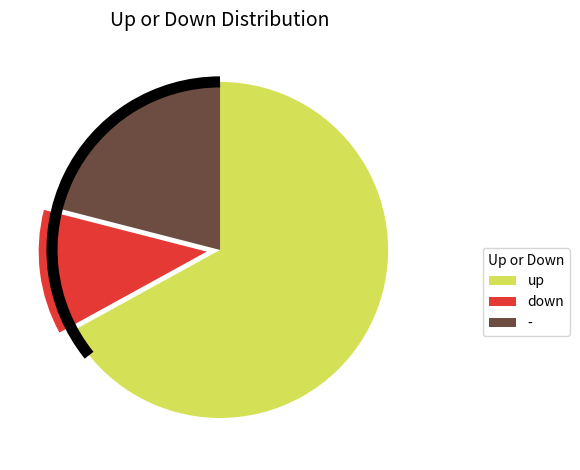

Count the number of slices in the pie.

3